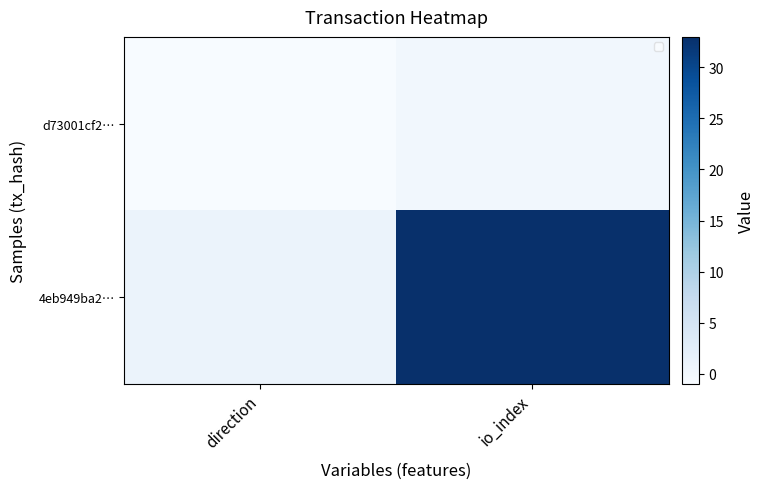

Count the d73001cf2… values in the range -1 to 0.

2